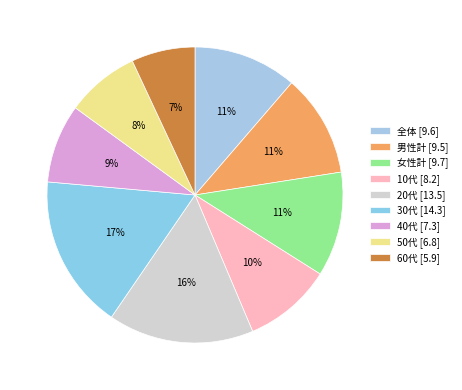

Is there a majority slice in this chart?

No